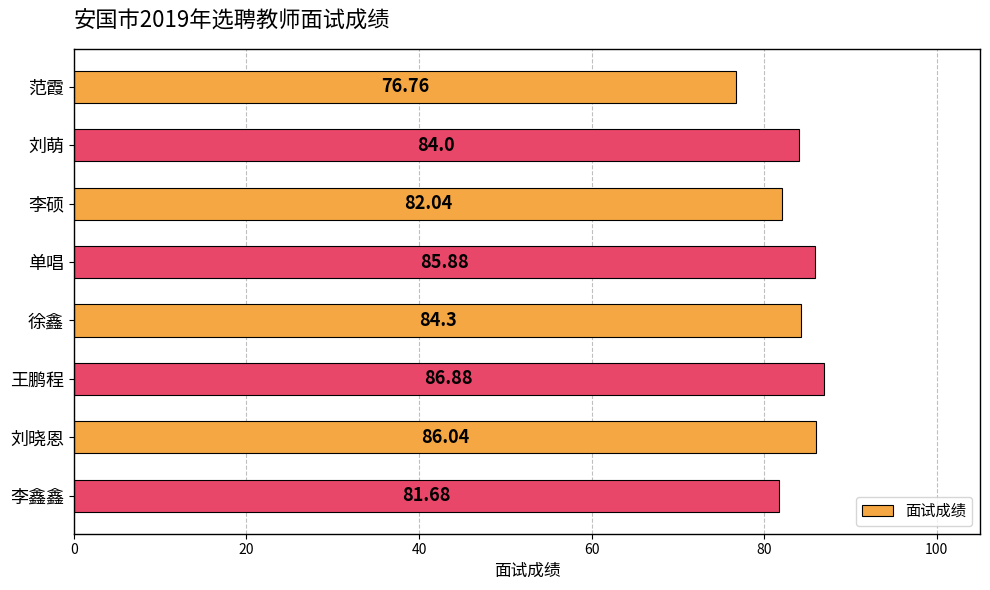

Between 刘晓恩 and 王鹏程, which is larger?

王鹏程